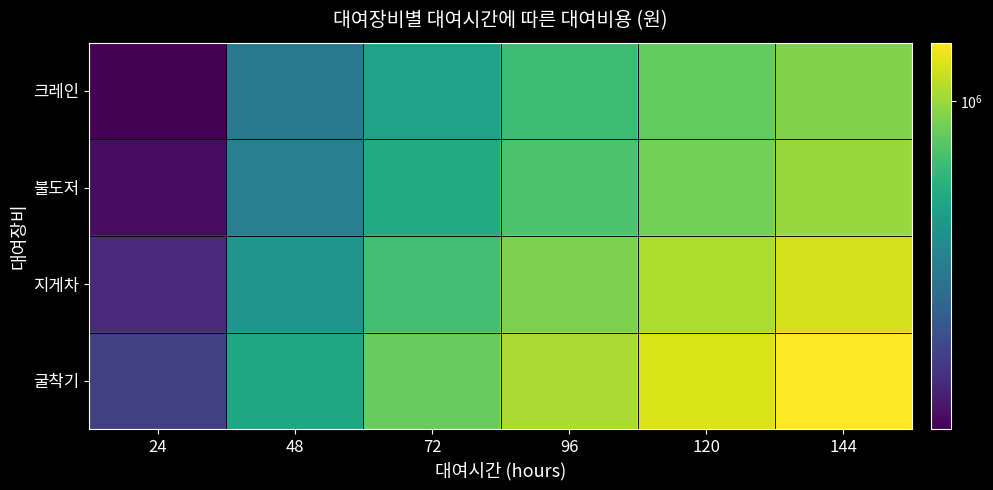

Reading left to right, what are all the values shown in this chart?

크레인: 24=110000	48=314000	72=495000	96=655000	120=792000	144=908000
불도저: 24=120000	48=342000	72=540000	96=714000	120=864000	144=990000
지게차: 24=150000	48=428000	72=675000	96=893000	120=1080000	144=1238000
굴착기: 24=180000	48=513000	72=810000	96=1071000	120=1296000	144=1485000